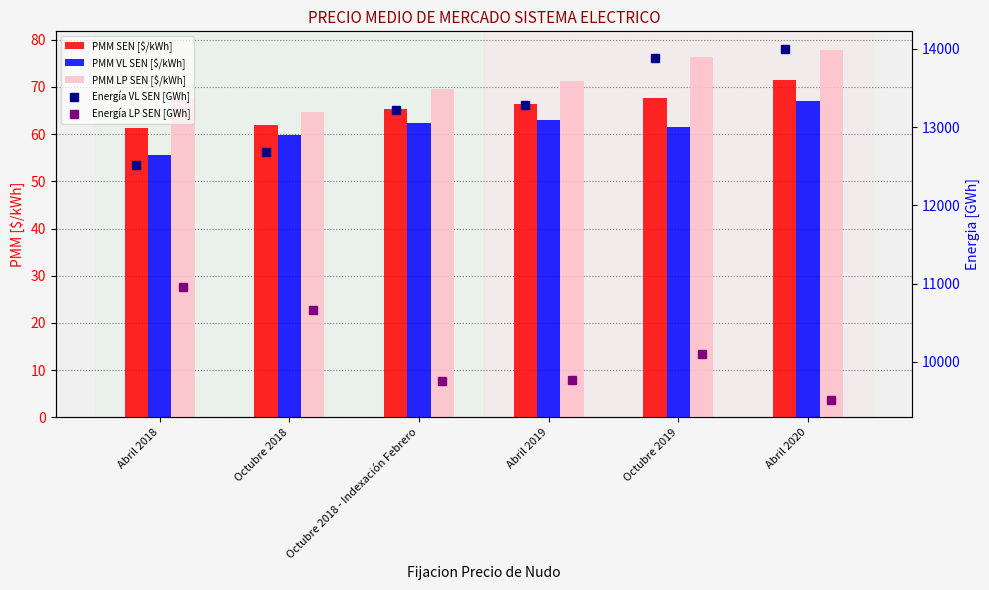

Are the bars grouped side by side (vs. stacked)?

Yes